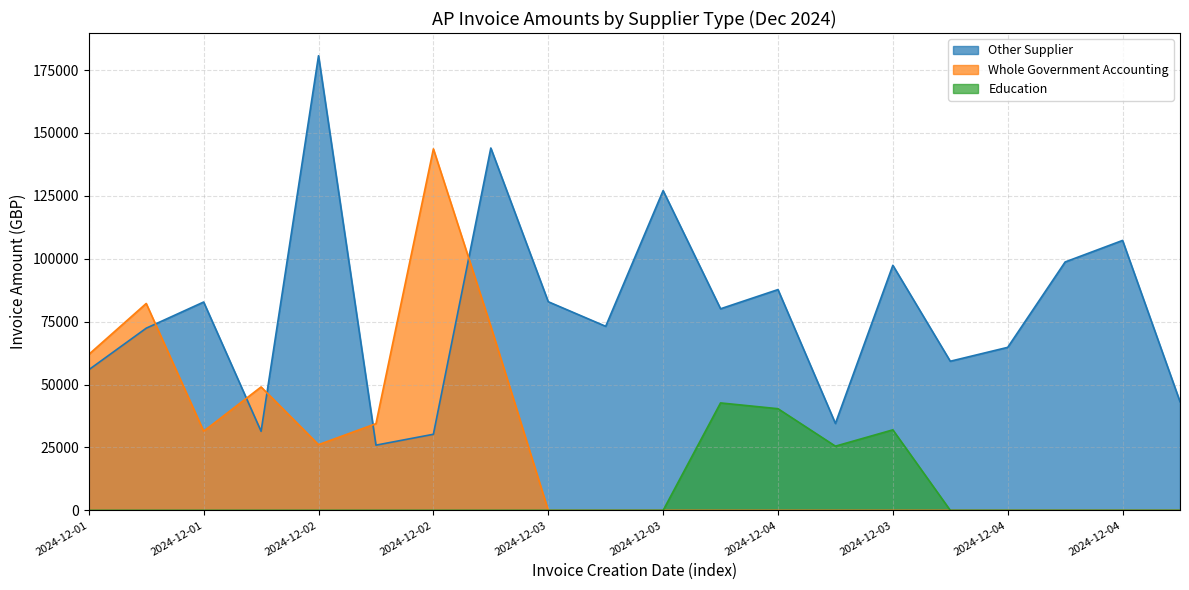

Does the chart display data point markers on the line(s)?

No